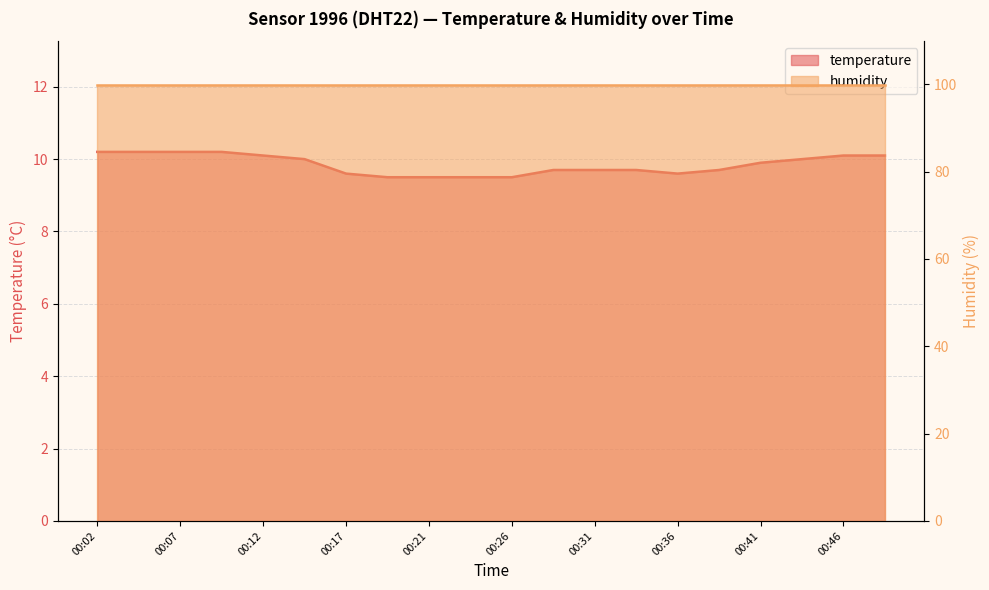

What is the minimum value shown in the chart?

9.5